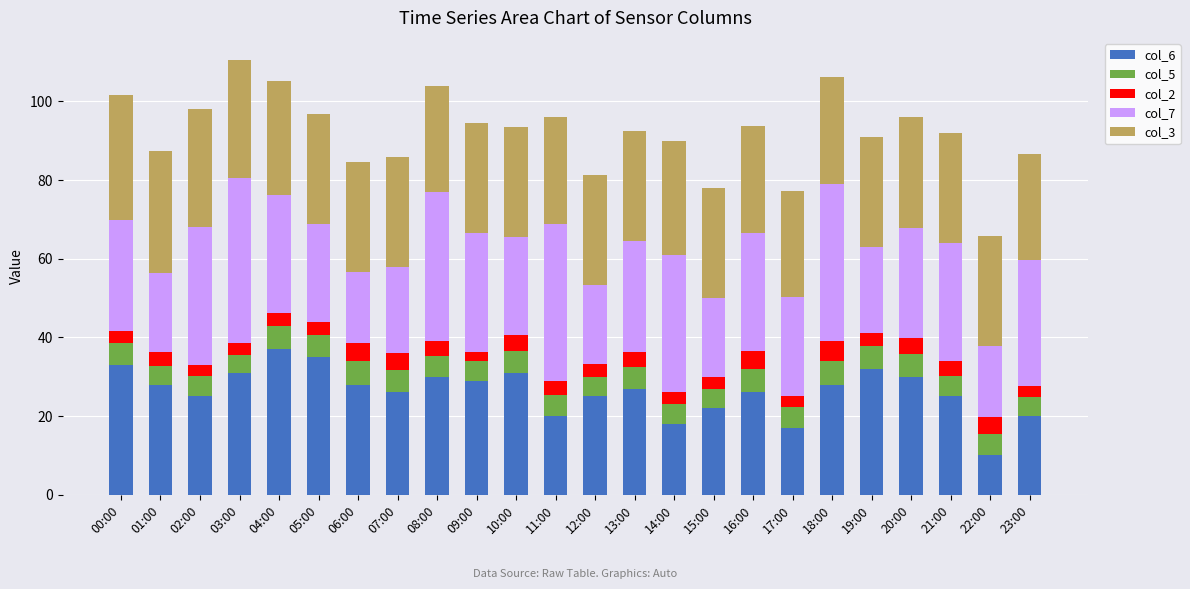

What is the difference between the maximum and minimum values in the col_6 series?

27.0